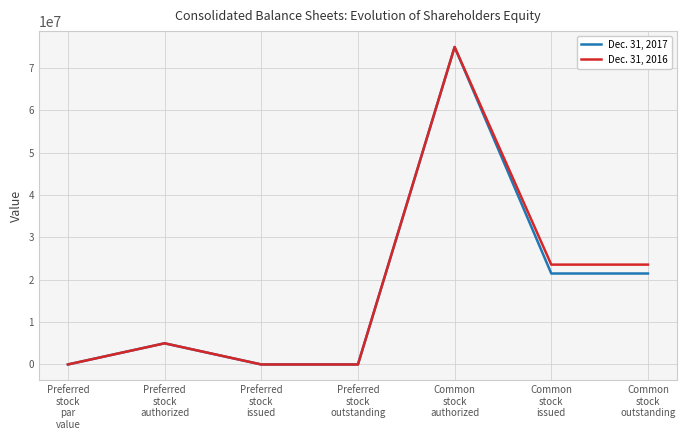

List the series in order of their overall mean, highest first.

Dec. 31, 2016, Dec. 31, 2017